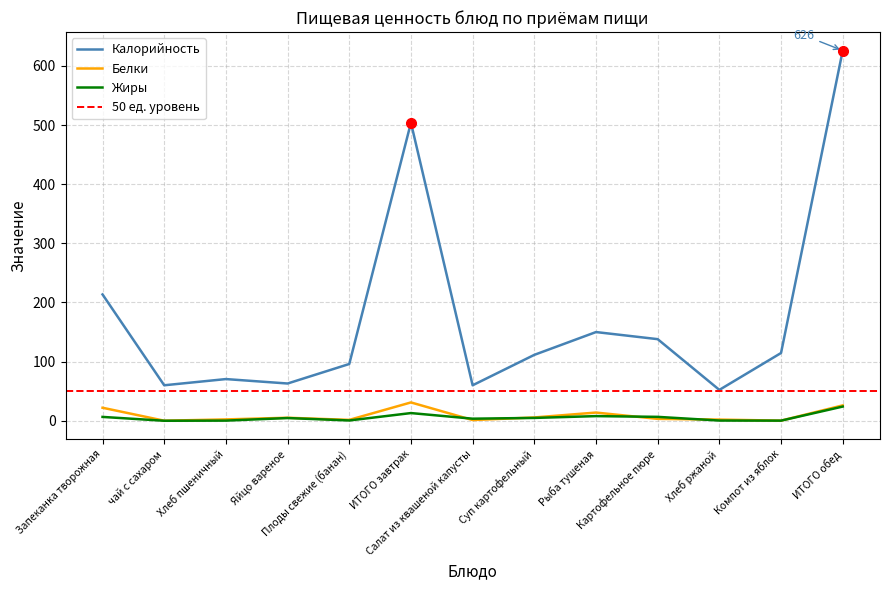

What is the difference between the Белки values at ИТОГО обед and Запеканка творожная?

4.0